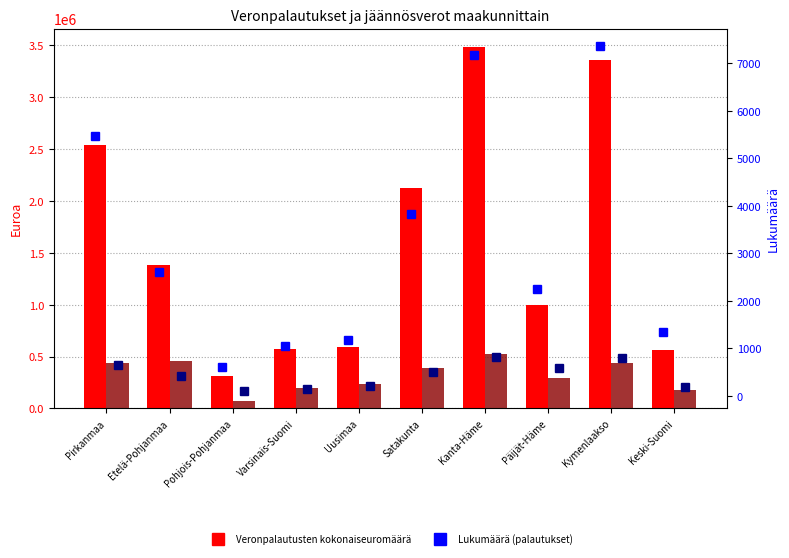

What is the difference between the maximum and minimum values in the Veronpalautusten kokonaiseuromäärä series?

3172540.8